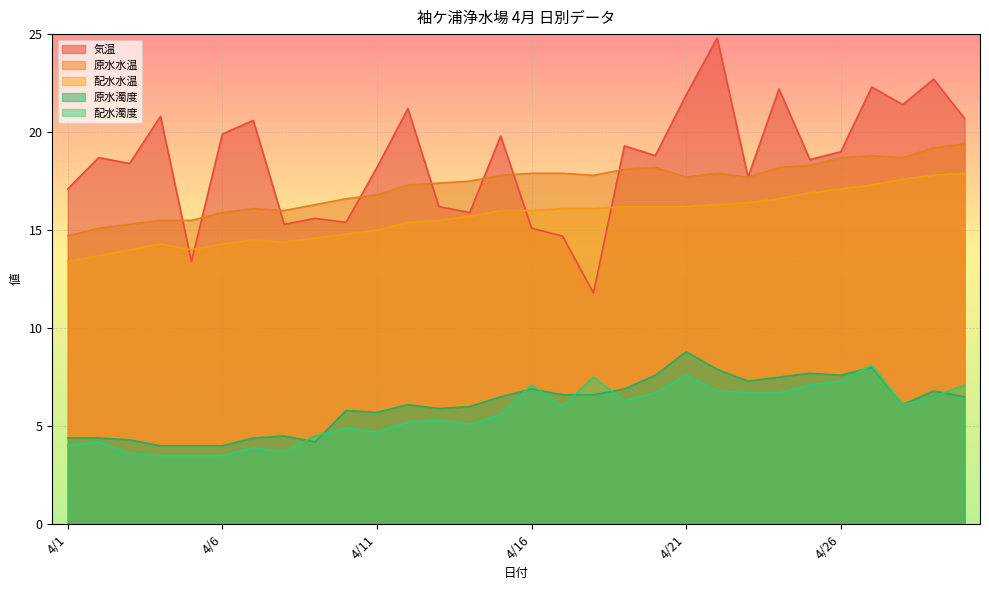

At which label is 気温 closest to 18?

4/11